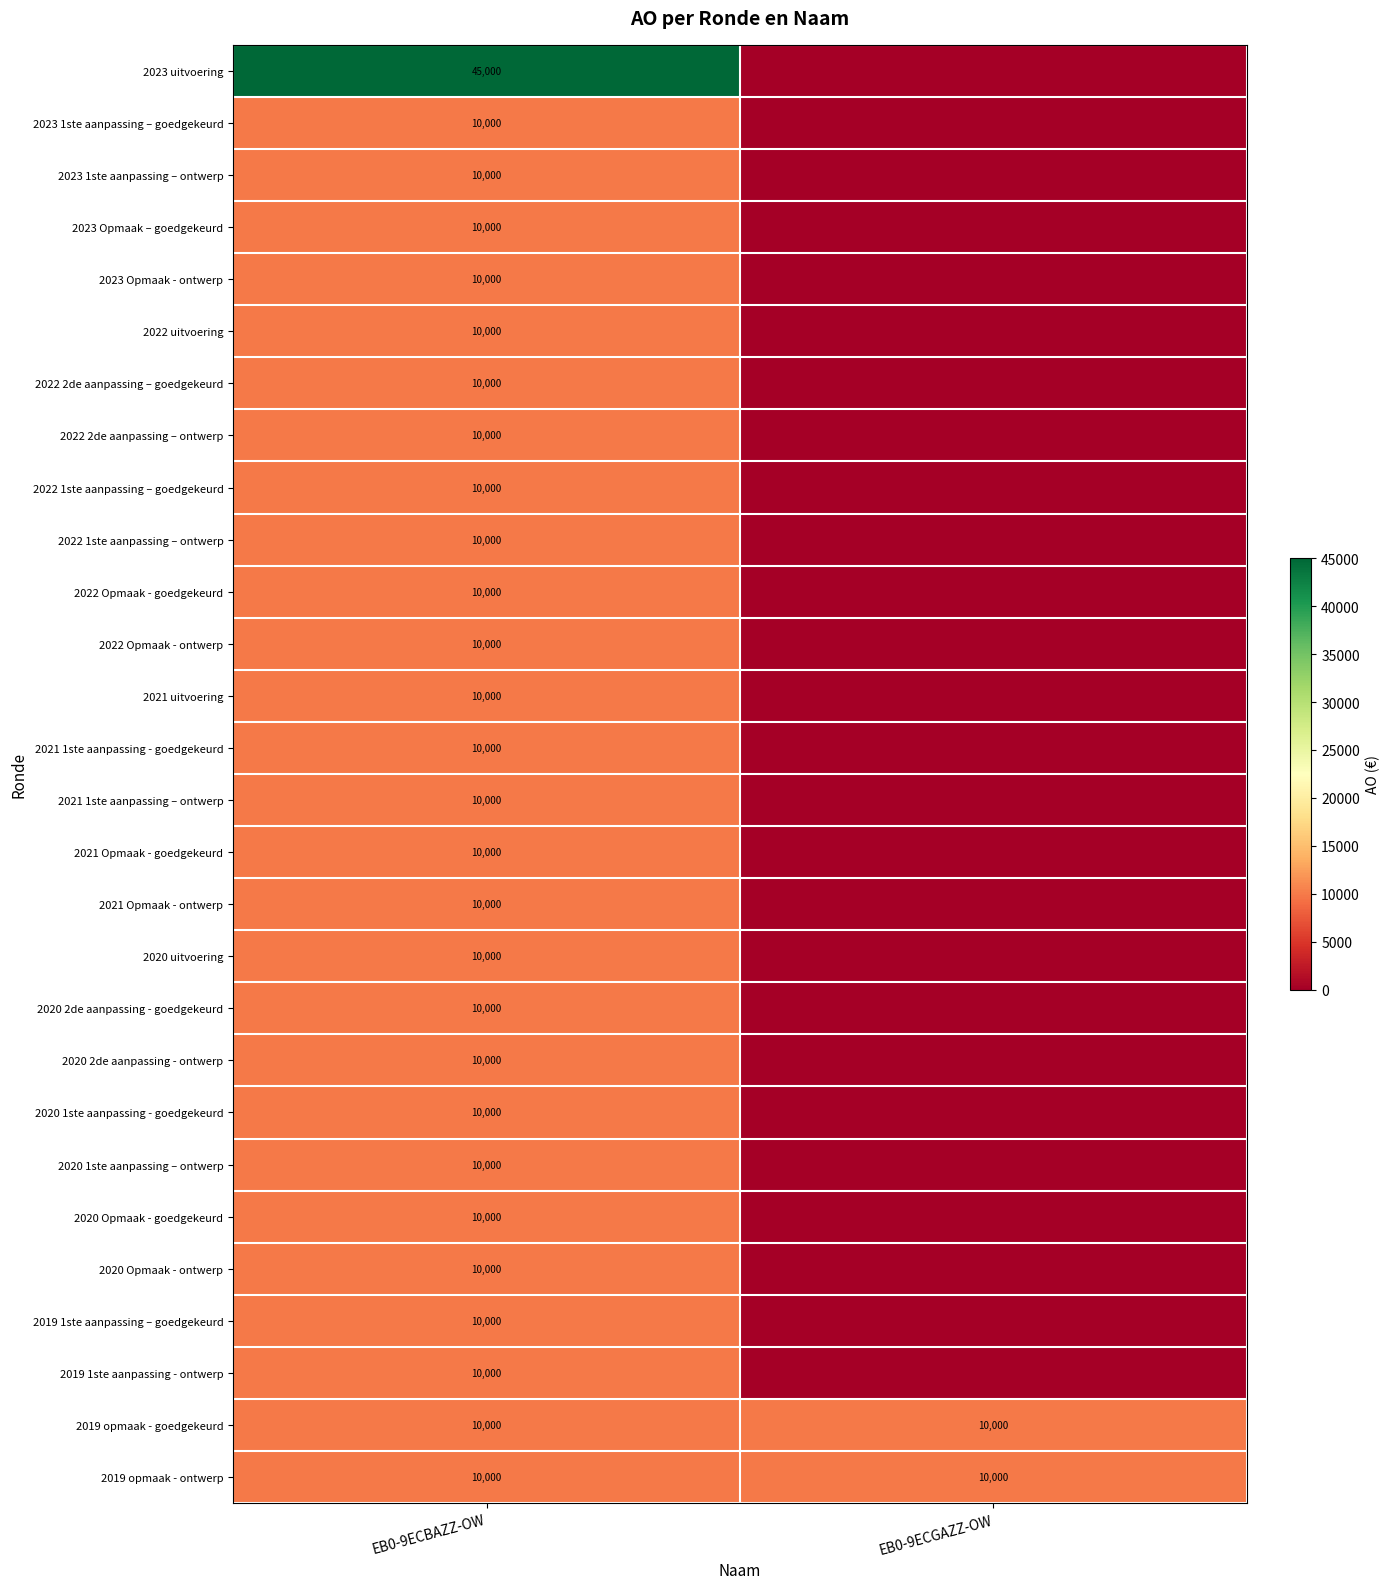

The value of 2022 uitvoering at EB0-9ECBAZZ-OW is 2026. True or false?

False